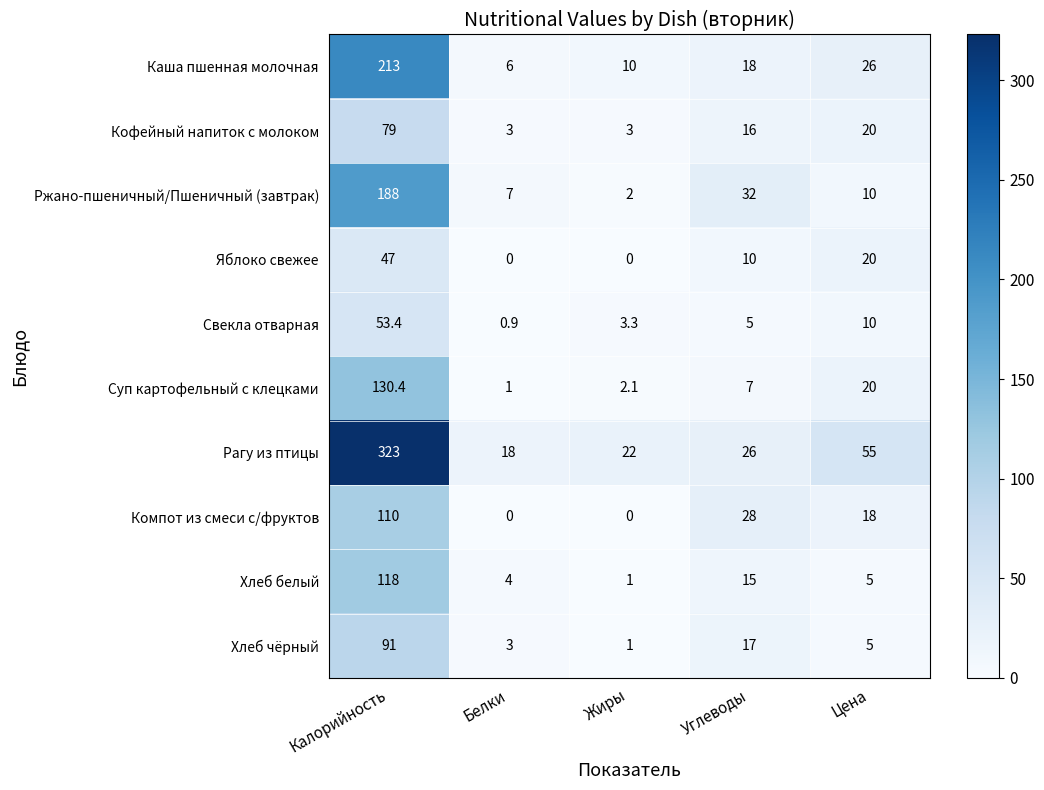

At which label does Суп картофельный с клецками first exceed 7?

Калорийность